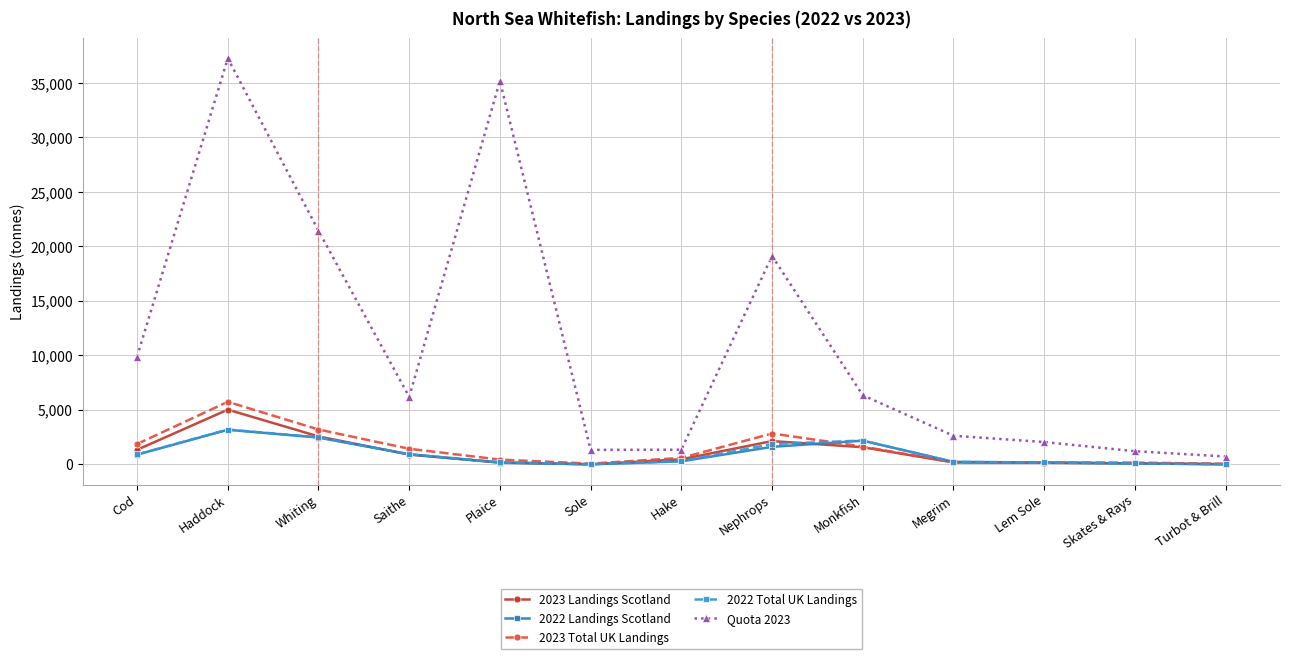

How many lines are shown in the chart?

5